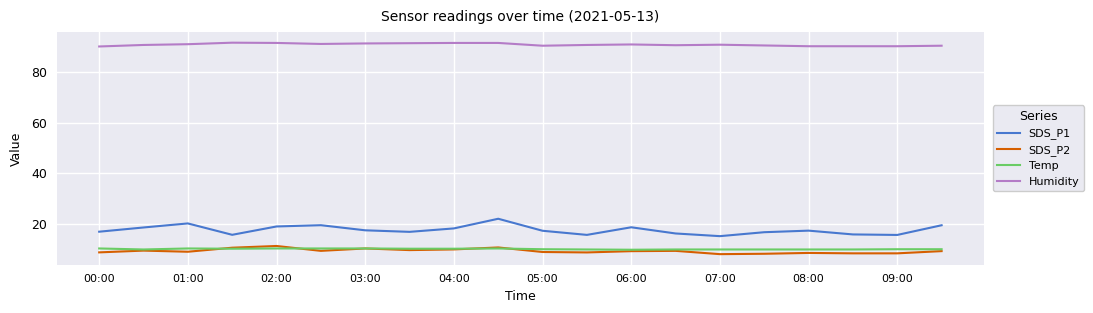

Count the number of data series in this chart.

4